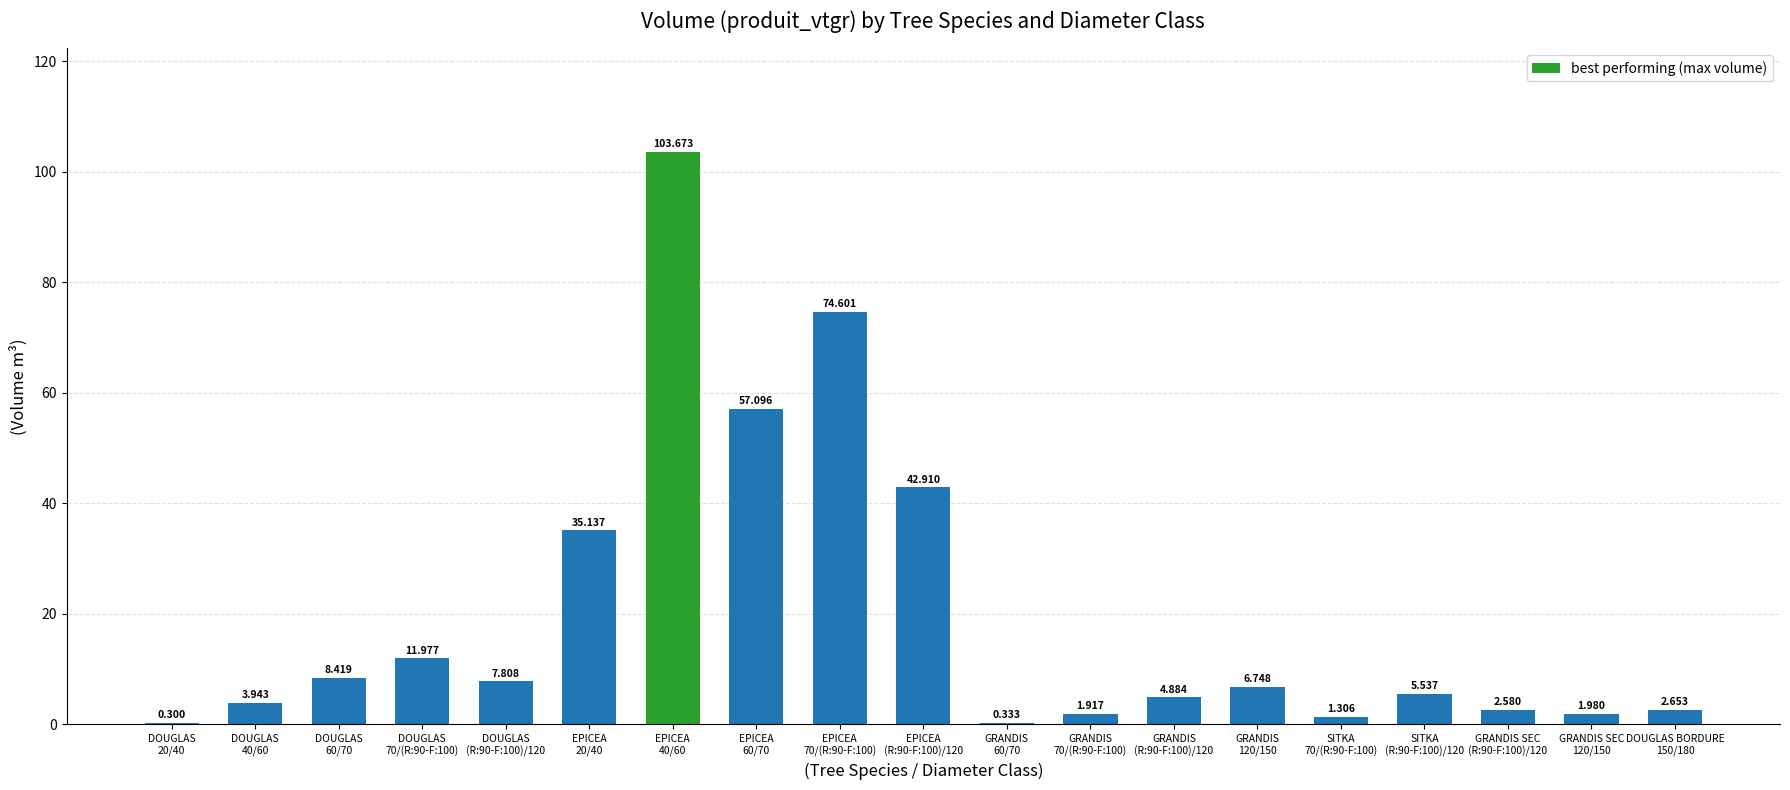

What is the difference between the values at SITKA
(R:90-F:100)/120 and DOUGLAS
20/40?

5.2